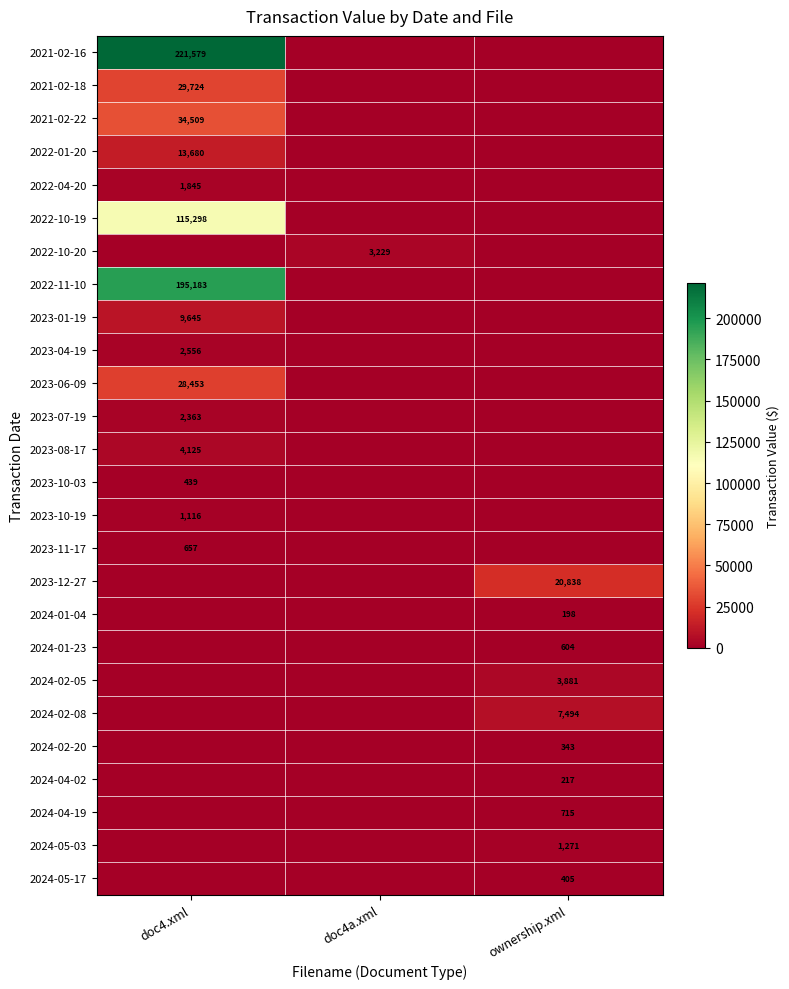

At how many categories does at least one series exceed 45192?

1